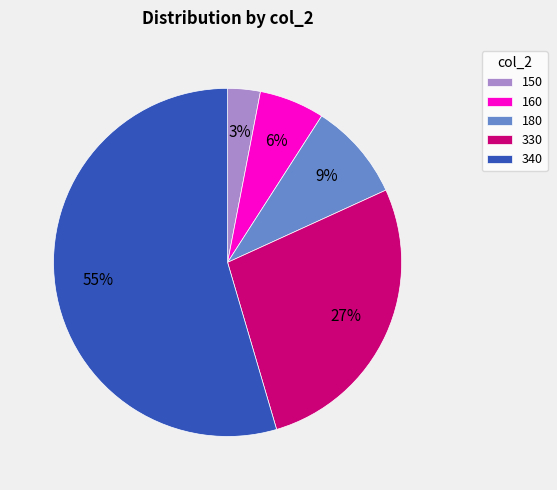

What is the ratio of the value at 340 to the value at 330?

2.0